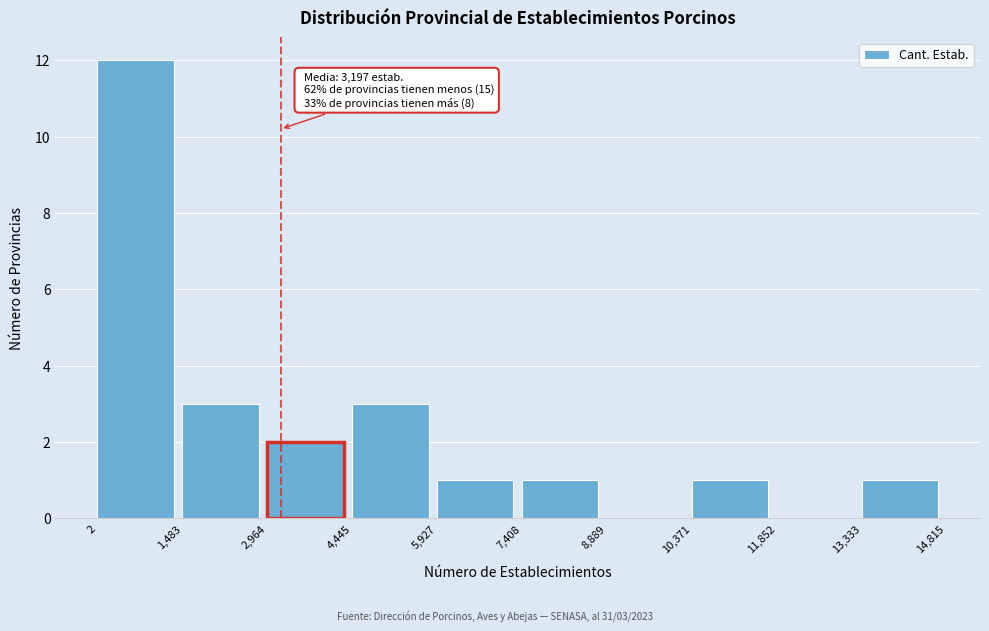

Which range on the x-axis has the tallest bar?

2 to 1,483